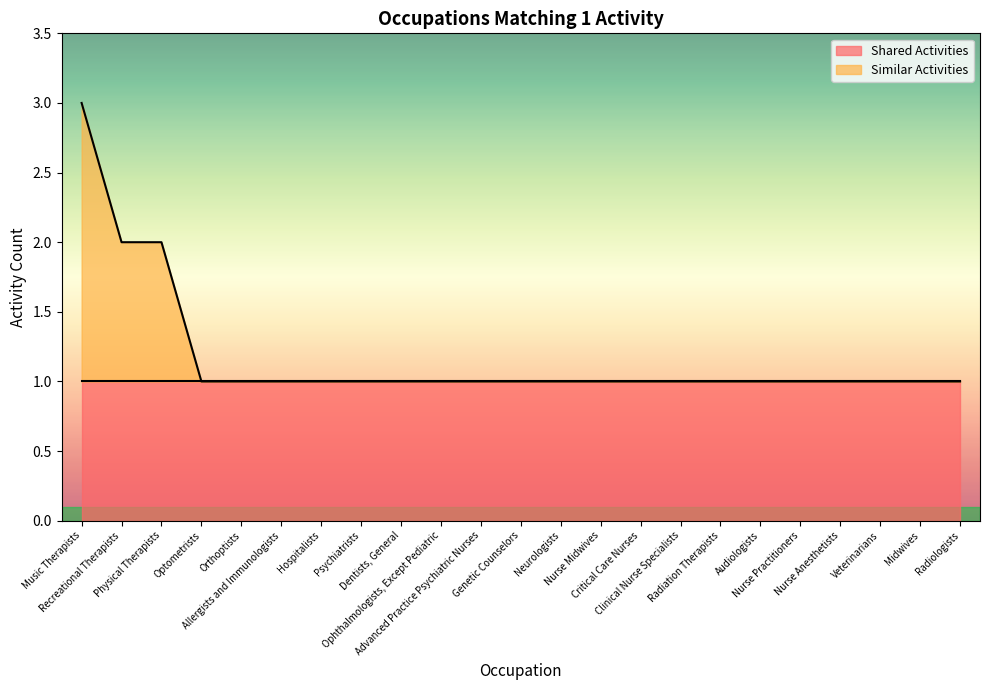

Reading left to right, transcribe all the data shown in this chart.

Music Therapists=3	Recreational Therapists=2	Physical Therapists=2	Optometrists=1	Orthoptists=1	Allergists and Immunologists=1	Hospitalists=1	Psychiatrists=1	Dentists, General=1	Ophthalmologists, Except Pediatric=1	Advanced Practice Psychiatric Nurses=1	Genetic Counselors=1	Neurologists=1	Nurse Midwives=1	Critical Care Nurses=1	Clinical Nurse Specialists=1	Radiation Therapists=1	Audiologists=1	Nurse Practitioners=1	Nurse Anesthetists=1	Veterinarians=1	Midwives=1	Radiologists=1